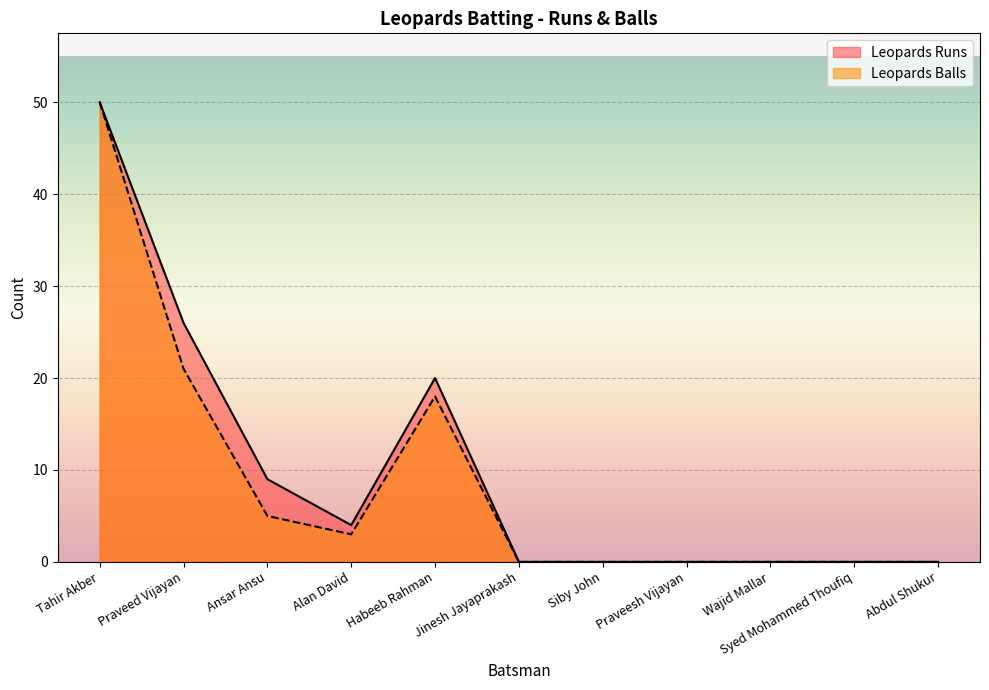

How many lines are shown in the chart?

2